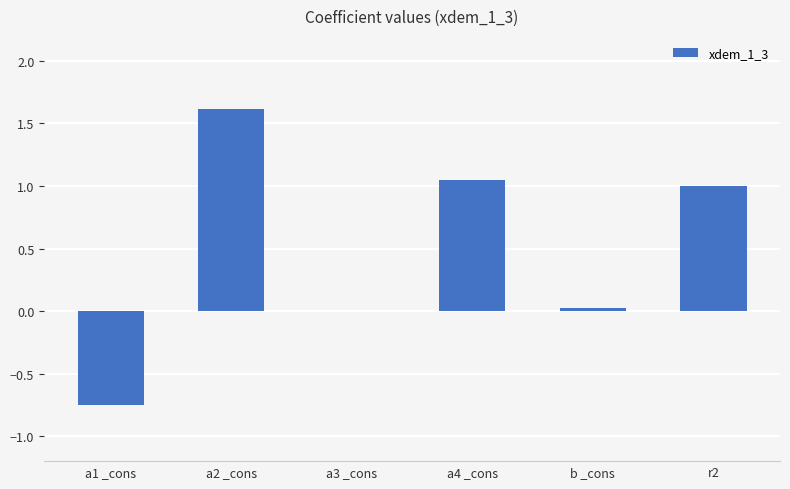

How many distinct data groups are displayed?

1